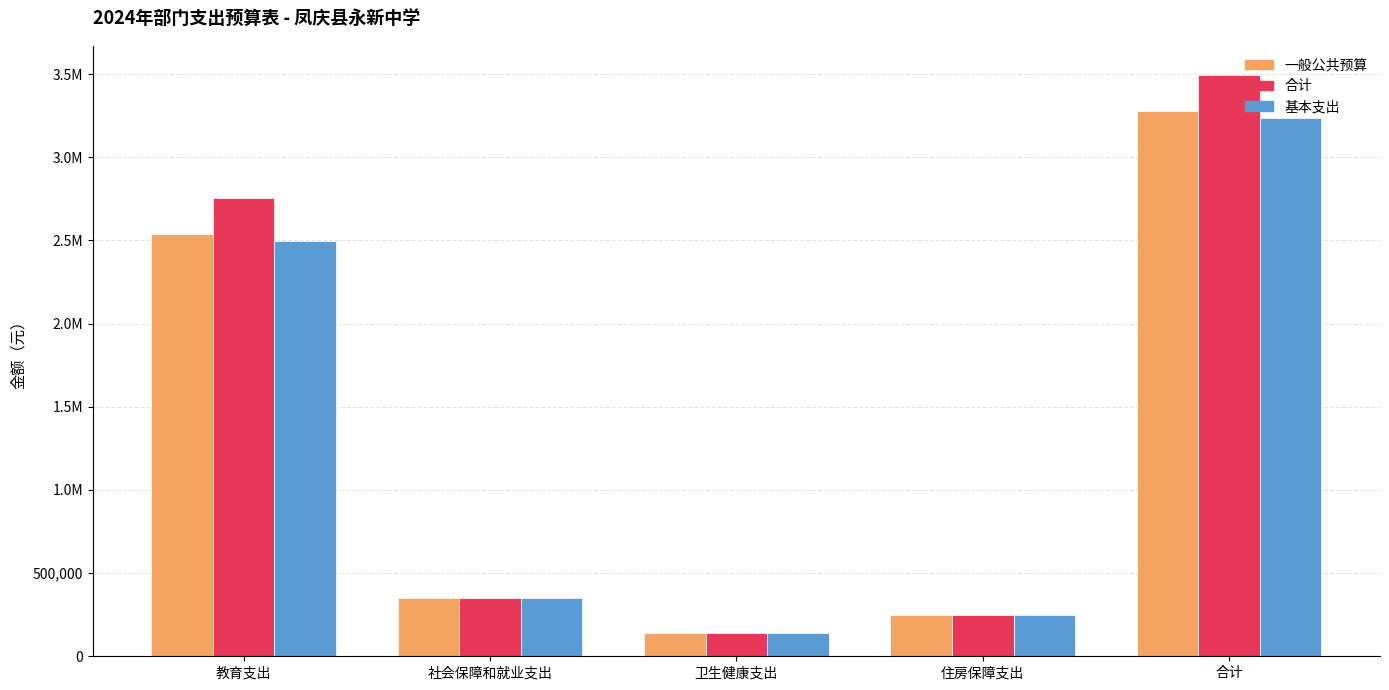

What are all the series names shown in the legend?

一般公共预算, 合计, 基本支出